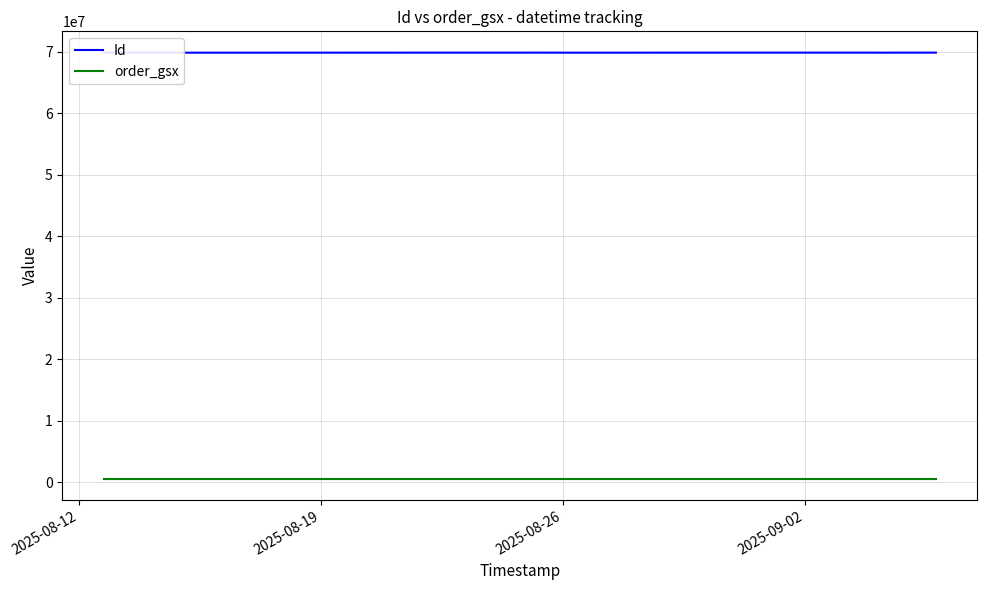

Does the chart have visible grid lines?

Yes